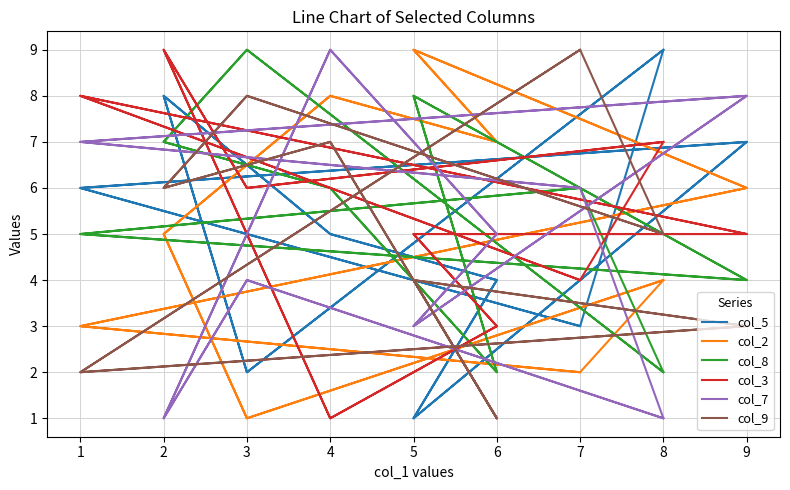

List the series in order of their peak value, highest first.

col_5, col_2, col_8, col_3, col_7, col_9